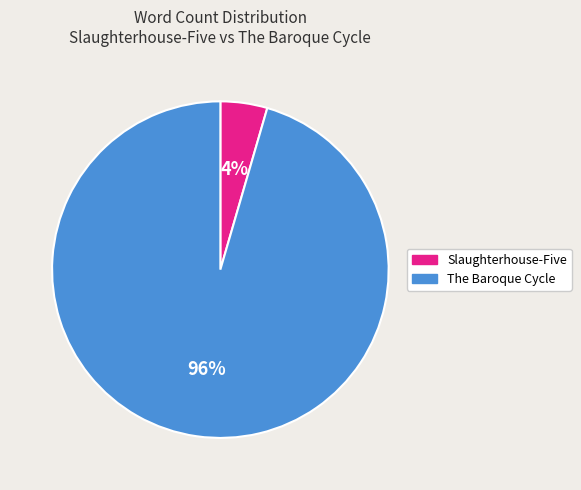

True or false: Slaughterhouse-Five accounts for 4% of the total.

True